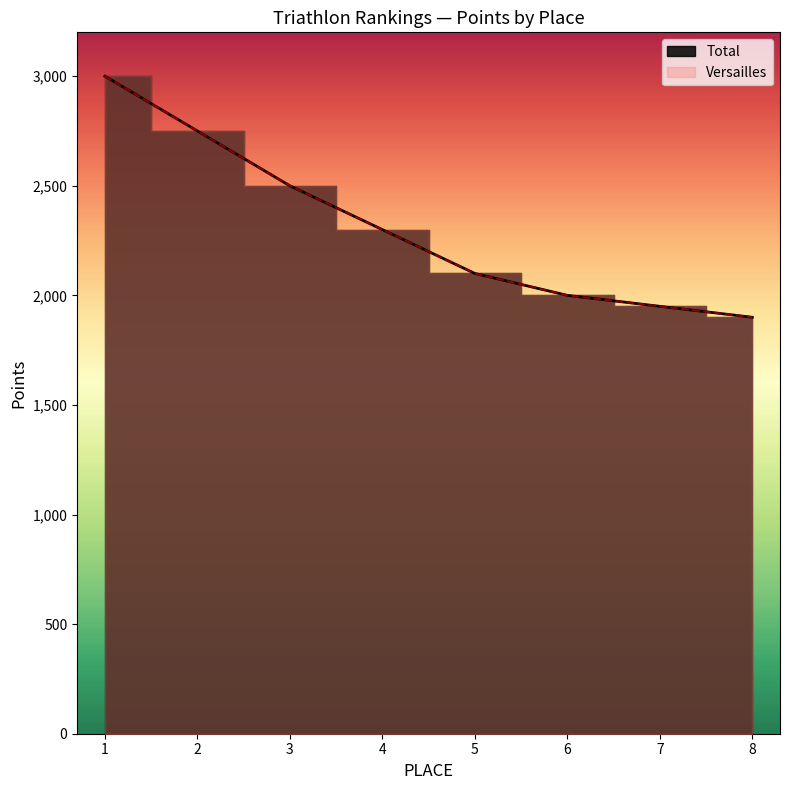

True or false: Versailles and Total cross at least once.

False